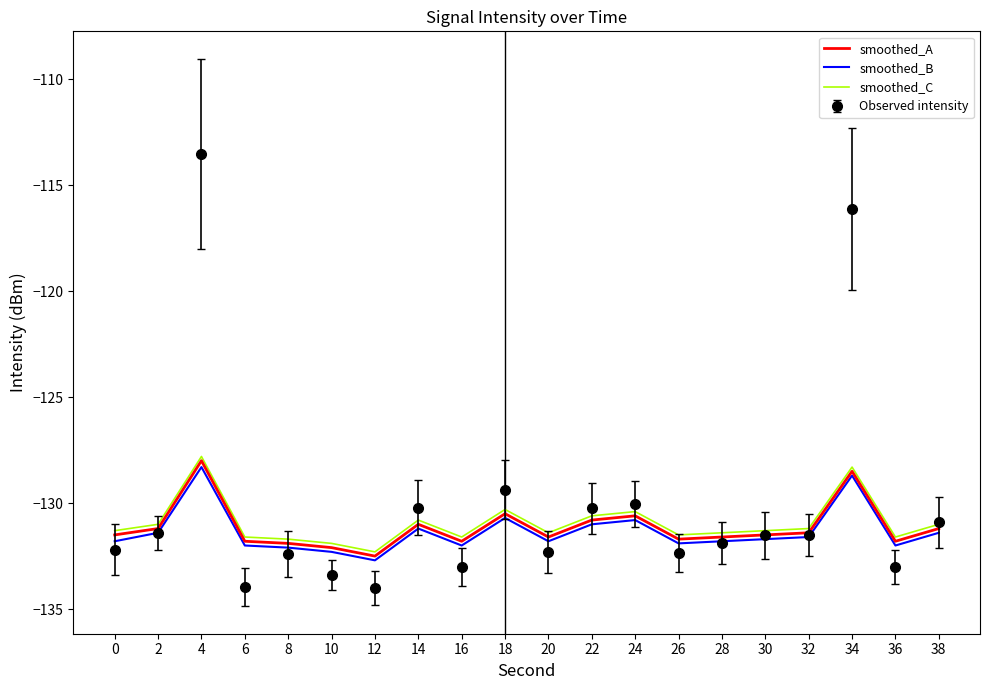

Which series has the largest range (max minus min)?

Observed intensity